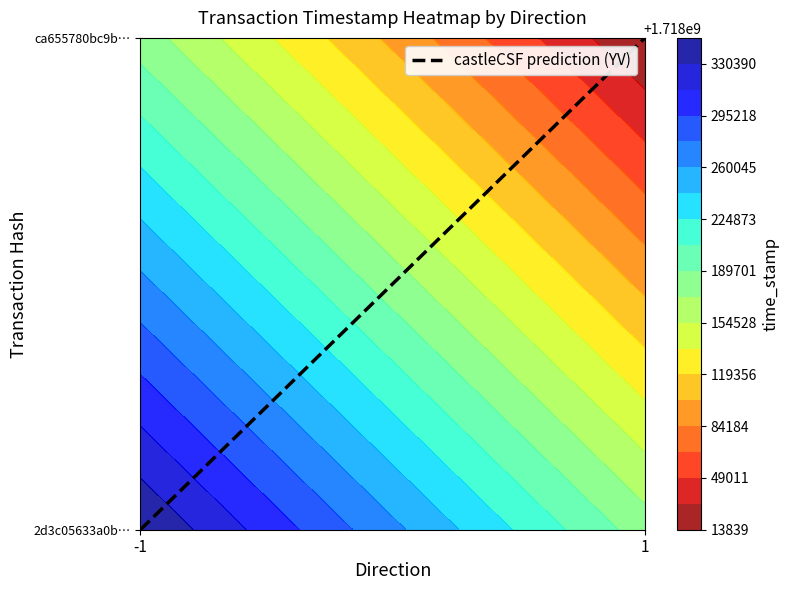

How many values in the ca655780bc9b84b320e86e344a4bc288b880b76 series are below 1718013839?

1